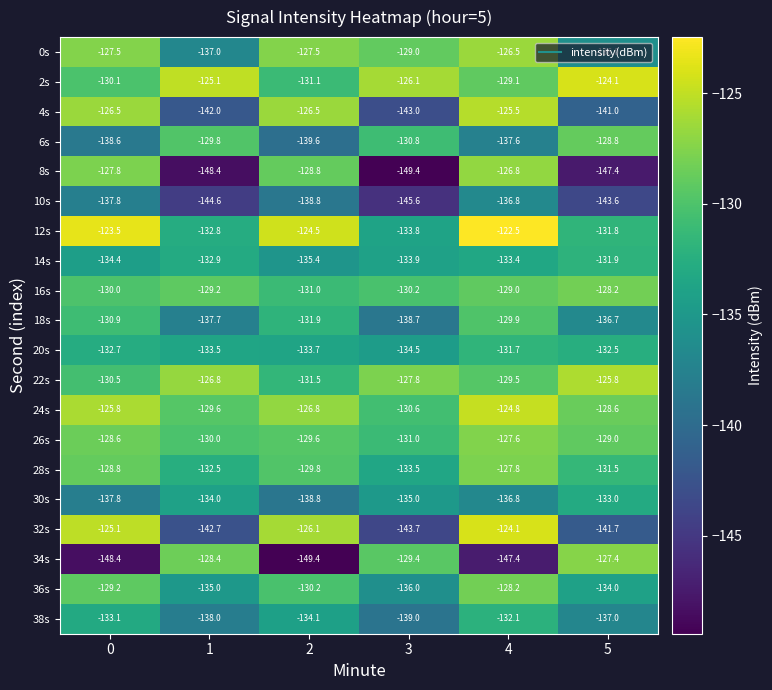

What is the approximate value of 2s at 5?

-124.1